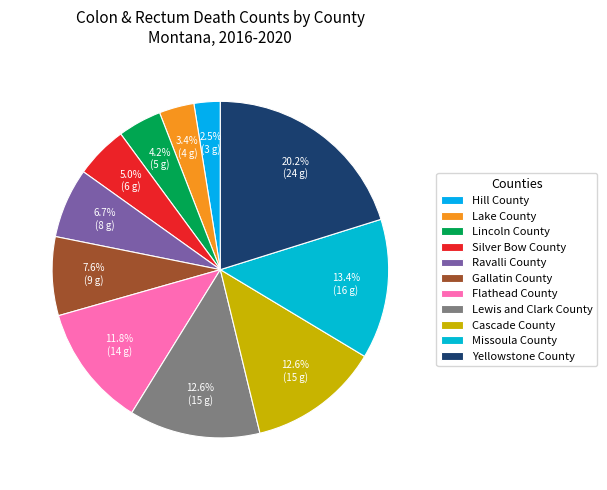

The Gallatin County slice represents 18% of the pie. True or false?

False